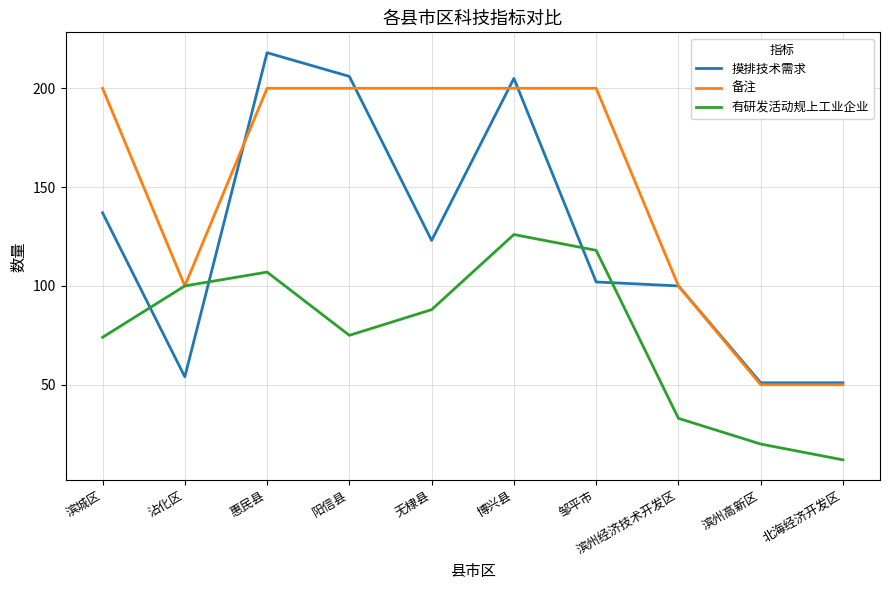

Where do 有研发活动规上工业企业 and 摸排技术需求 first cross each other?

滨城区 and 沾化区